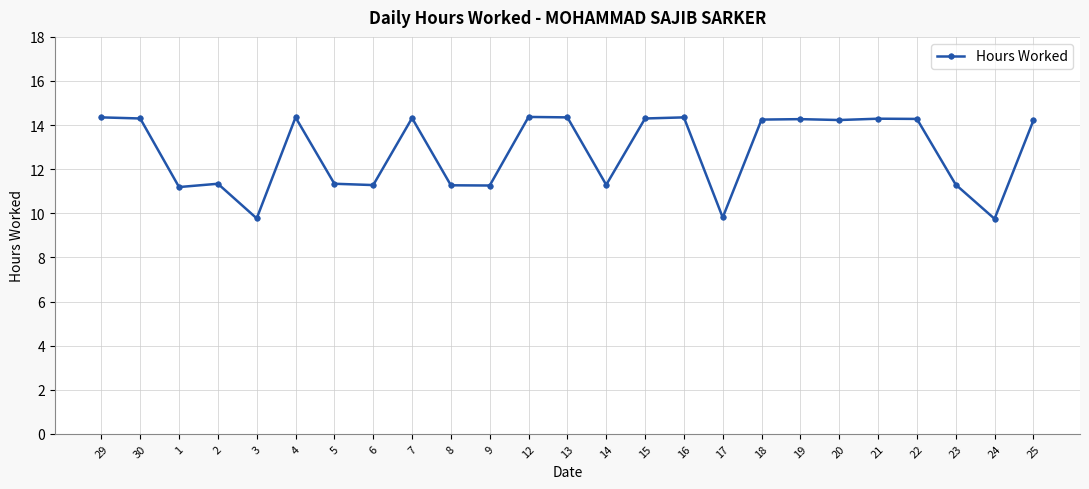

What is the label of the 12th point from the left?

12